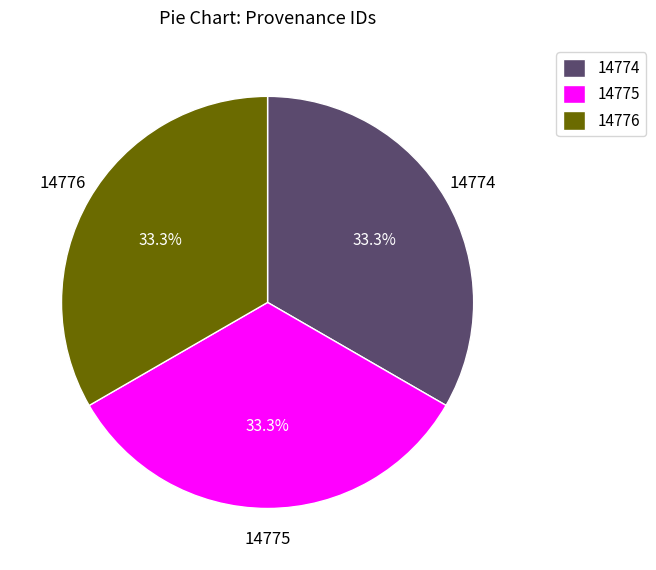

What percentage is the 14775 slice, to the nearest percent?

33%